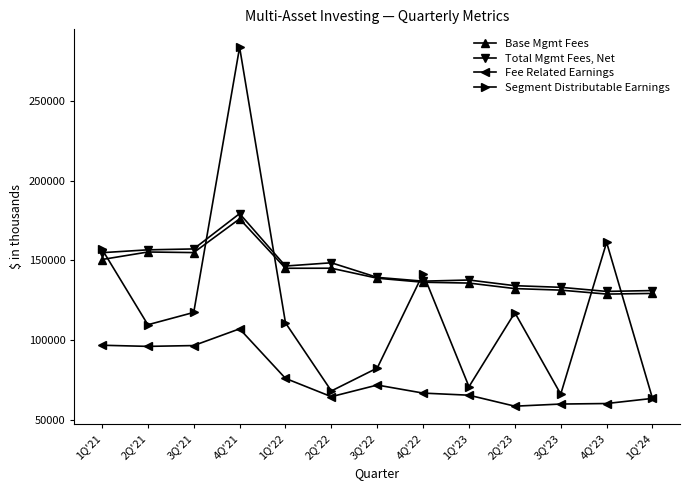

At which category does Segment Distributable Earnings reach its first local valley?

2Q'21